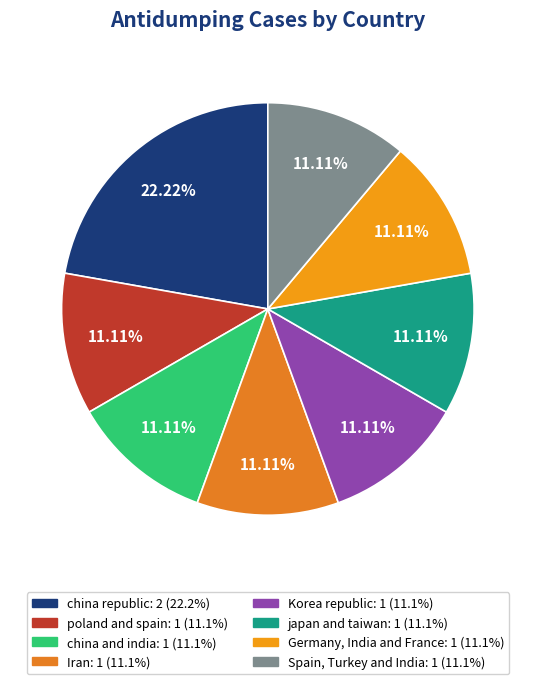

The poland and spain slice represents 11% of the pie. True or false?

True